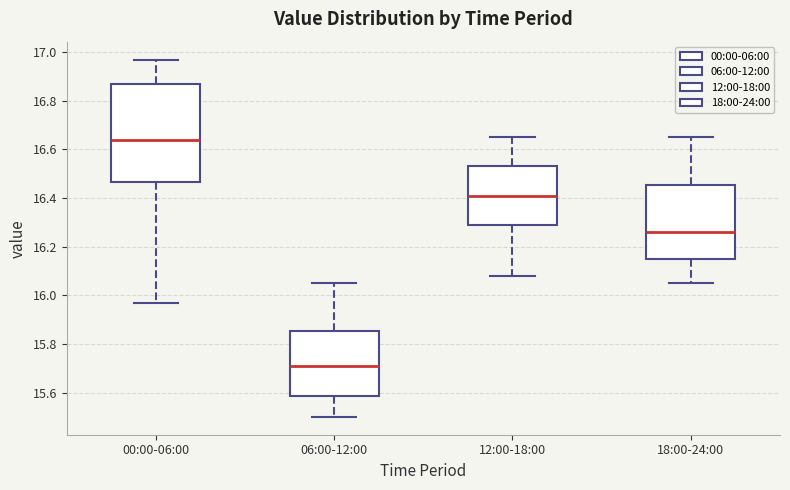

Which box has the highest median line?

00:00-06:00